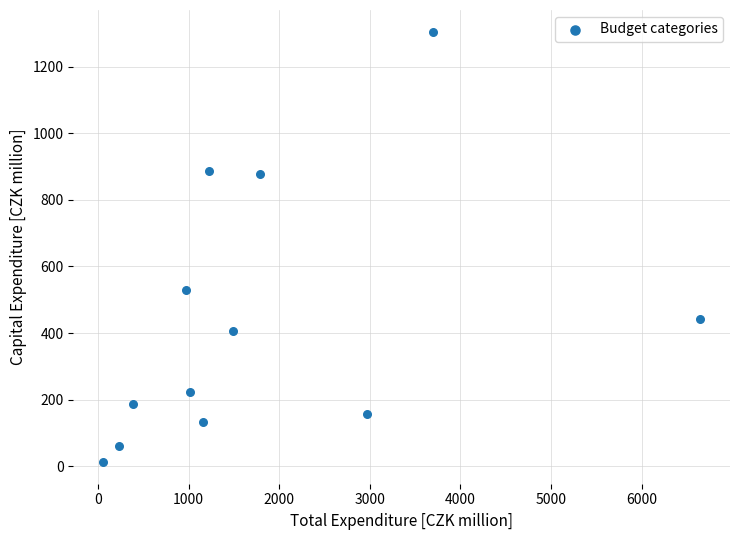

What Y value in the scatter plot is closest to 658?

529.4